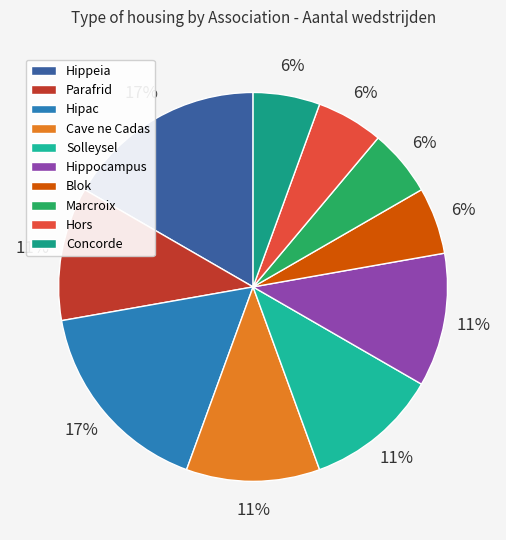

Approximately how many times larger is the value at Blok compared to Marcroix?

1.0